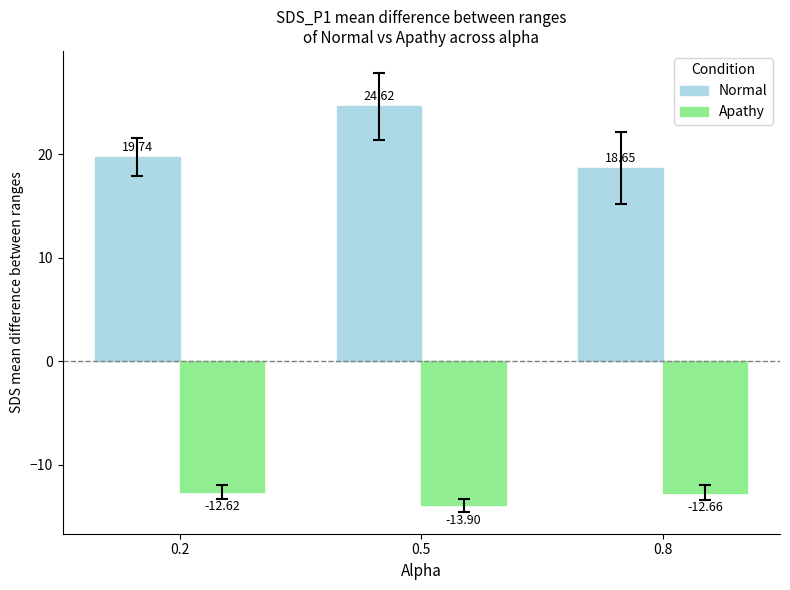

What is the total value across all series at 0.5?

10.7